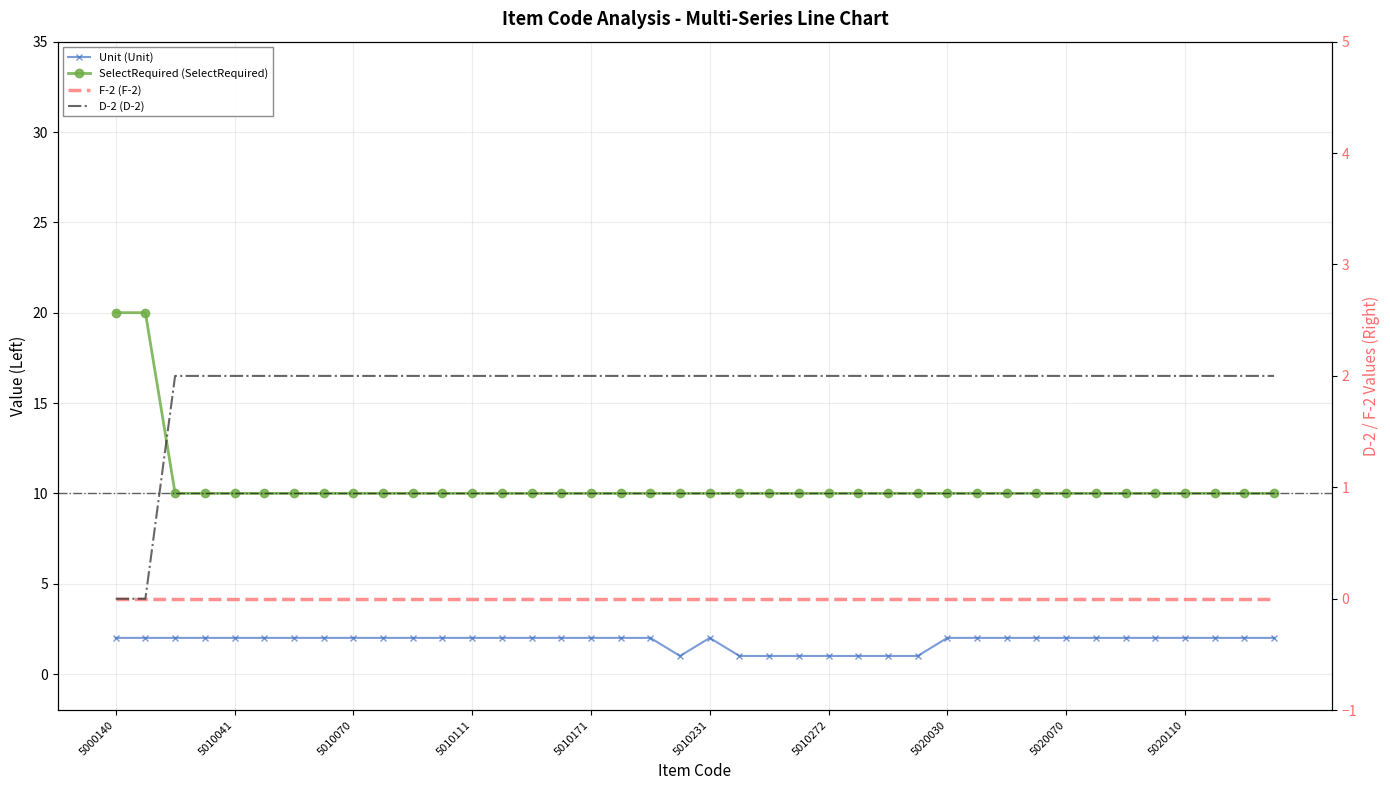

Rank the series at 34 from highest to lowest value.

SelectRequired (SelectRequired), Unit (Unit), D-2 (D-2), F-2 (F-2)